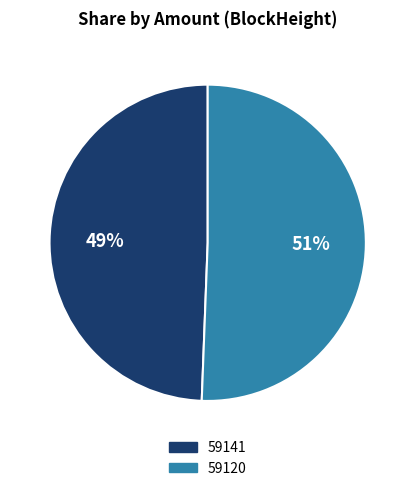

How many slices are in this pie chart?

2